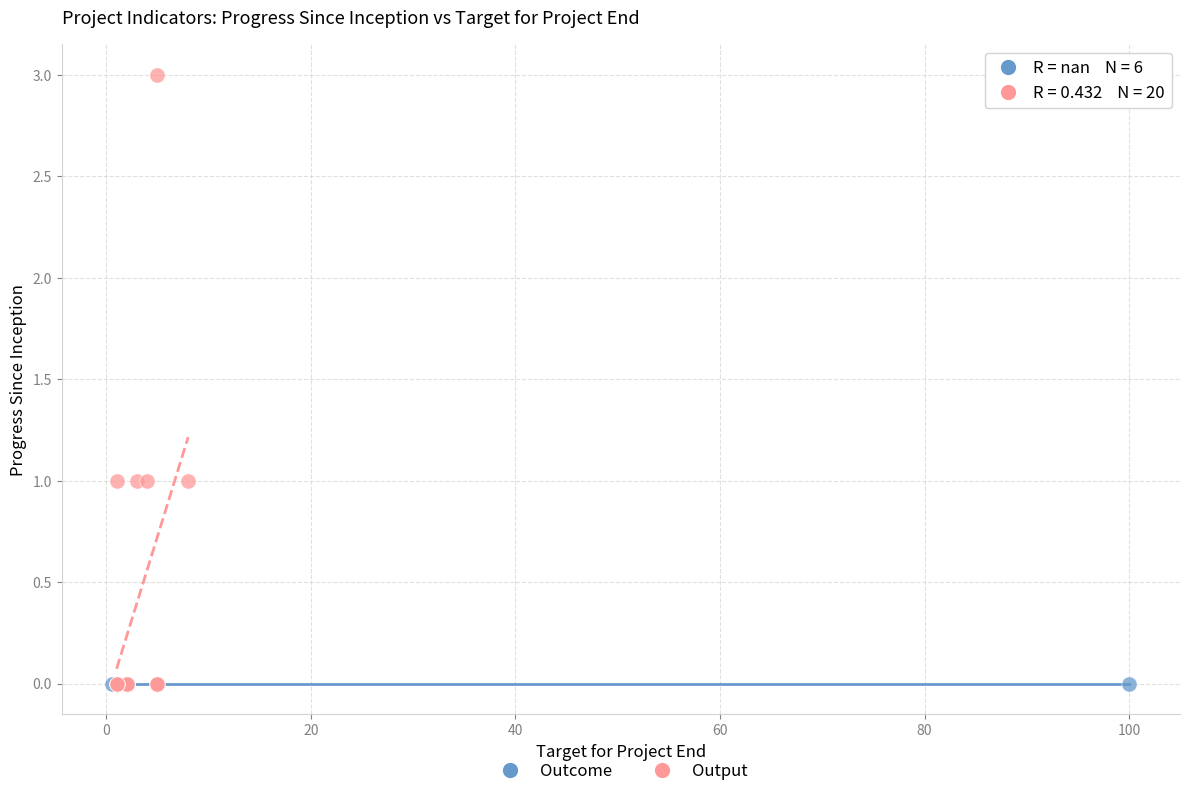

Which series reaches the maximum Y coordinate?

Output